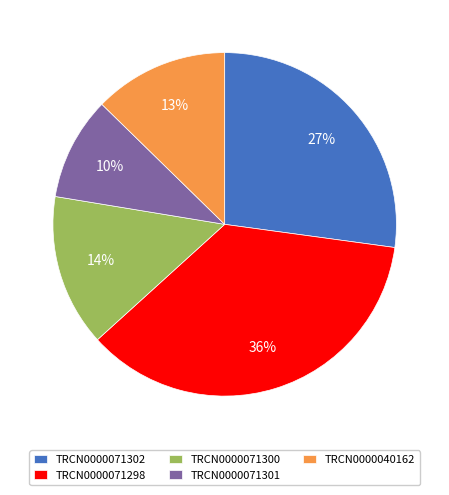

Approximately how many times larger is the value at TRCN0000071301 compared to TRCN0000040162?

0.8